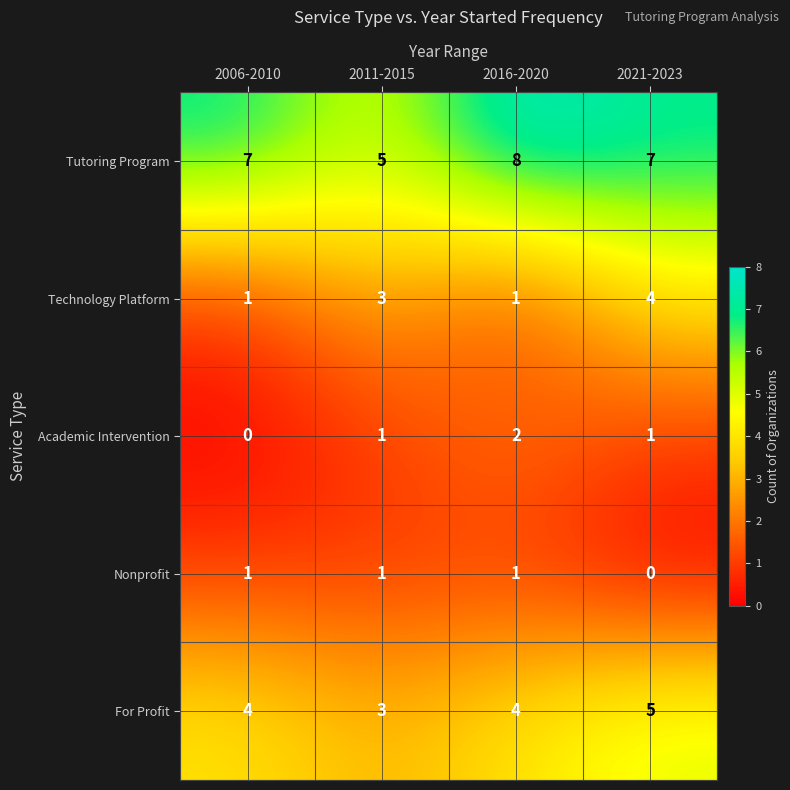

Which label corresponds to the largest value in the chart?

2016-2020